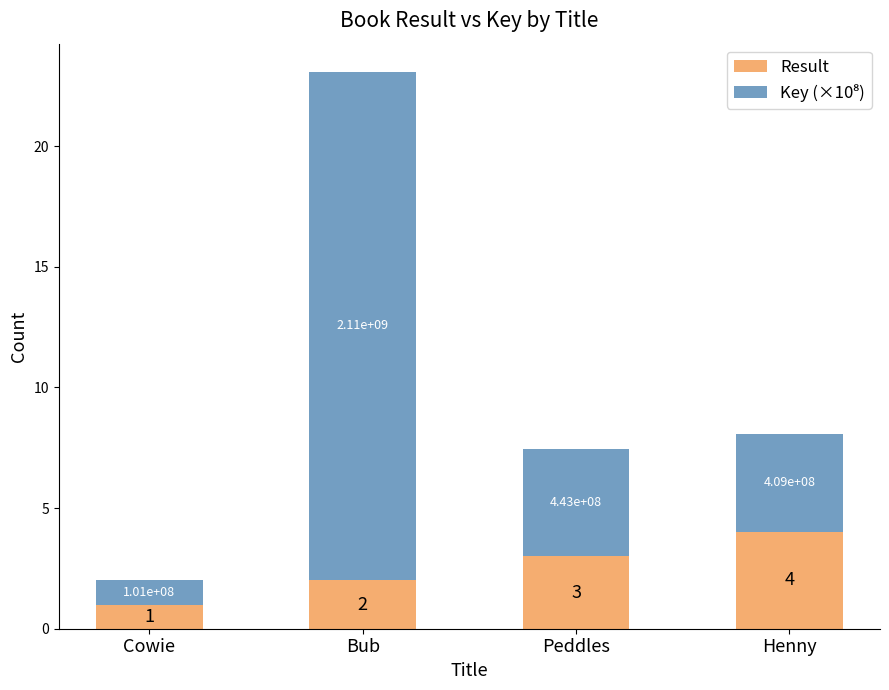

Count the Result values in the range 2 to 4.

3